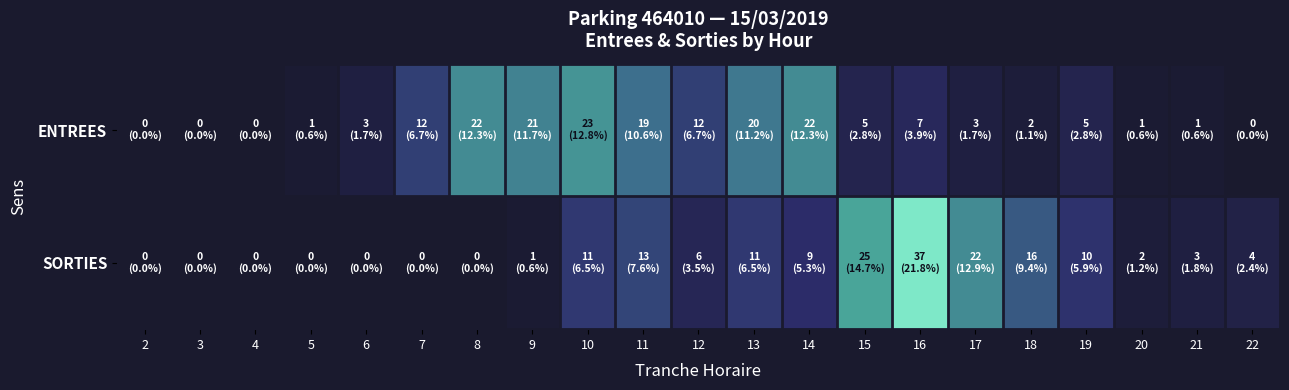

What is the maximum value shown in the chart?

37